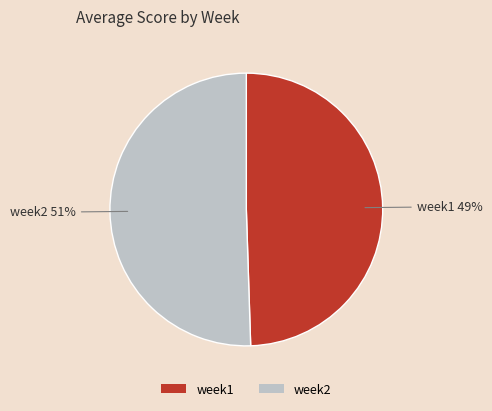

What is the smallest slice in the pie chart?

week1